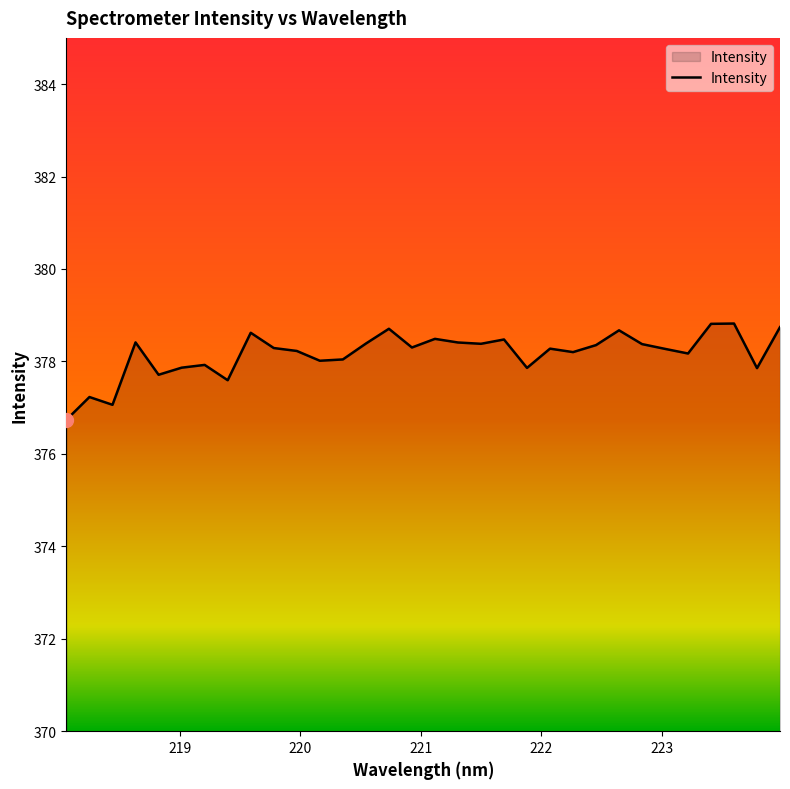

What is the smallest value displayed?

376.7